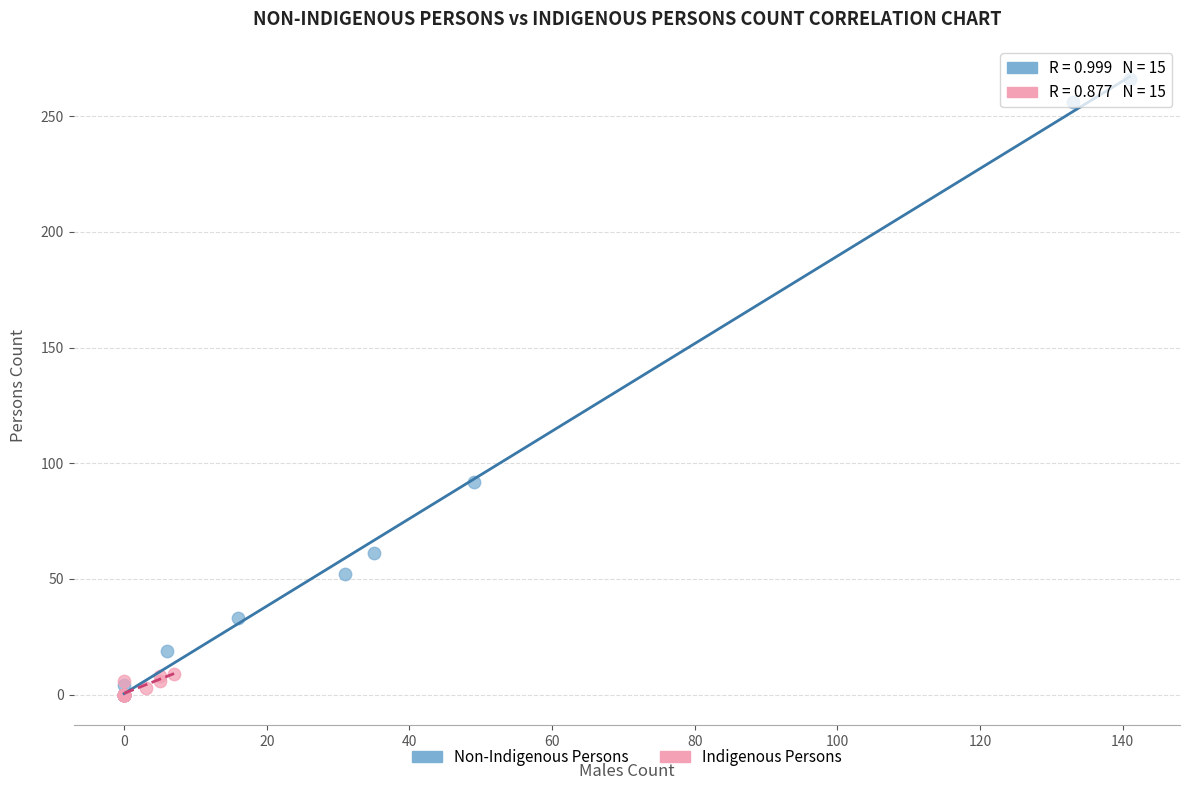

Which series has the widest spread of Y values?

Non-Indigenous Persons